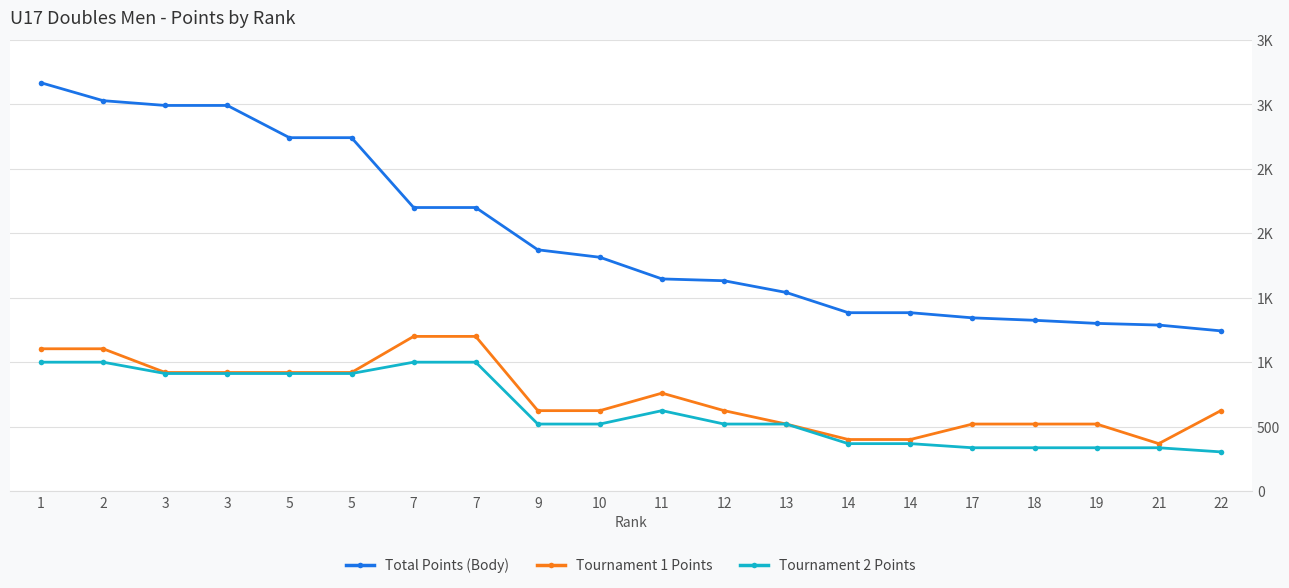

What value does the Tournament 1 Points series have at 2, to the nearest 50?

1100